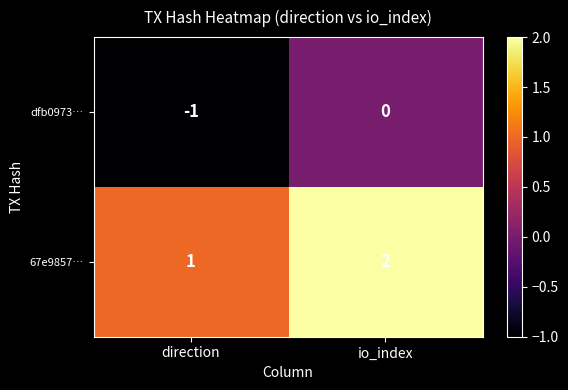

At how many categories does at least one series exceed 0?

2